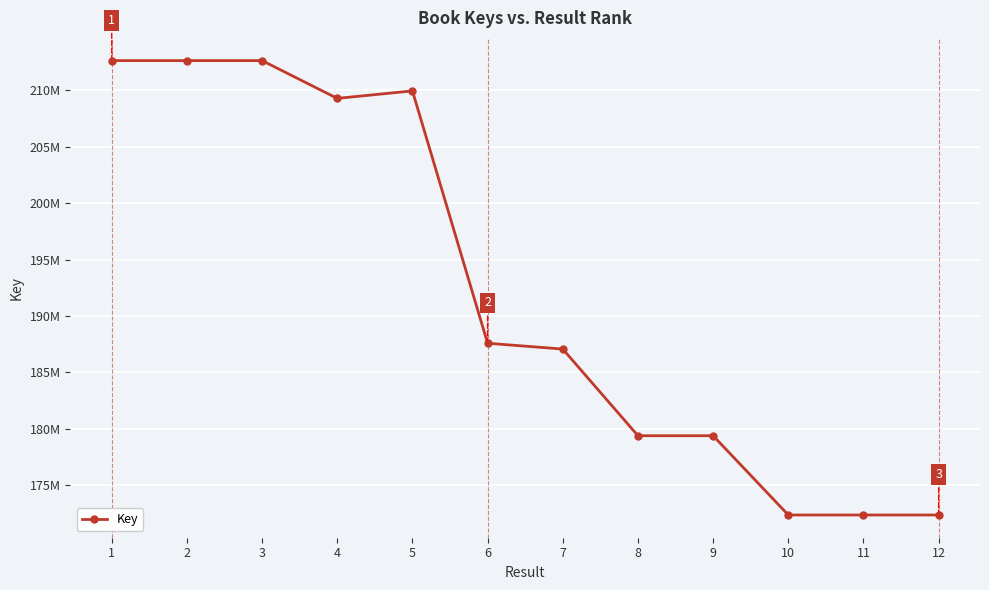

Is this an area chart (filled region under the line)?

No